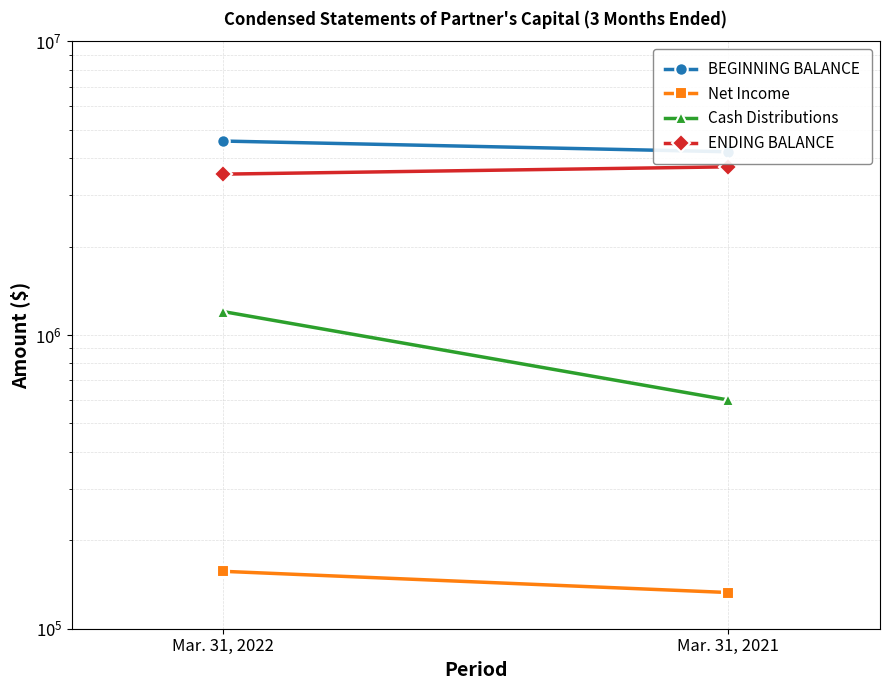

True or false: Net Income has a value of 156817 at Mar. 31, 2022.

True